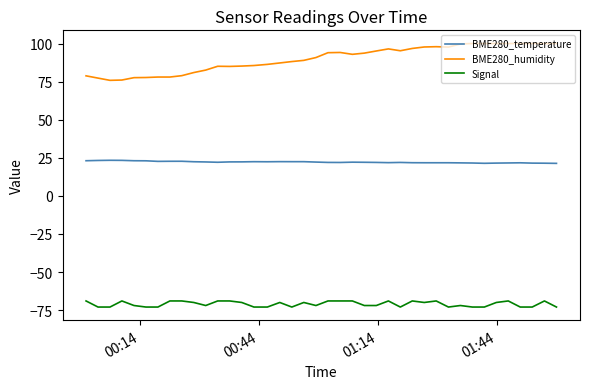

True or false: Signal and BME280_temperature cross at least once.

False